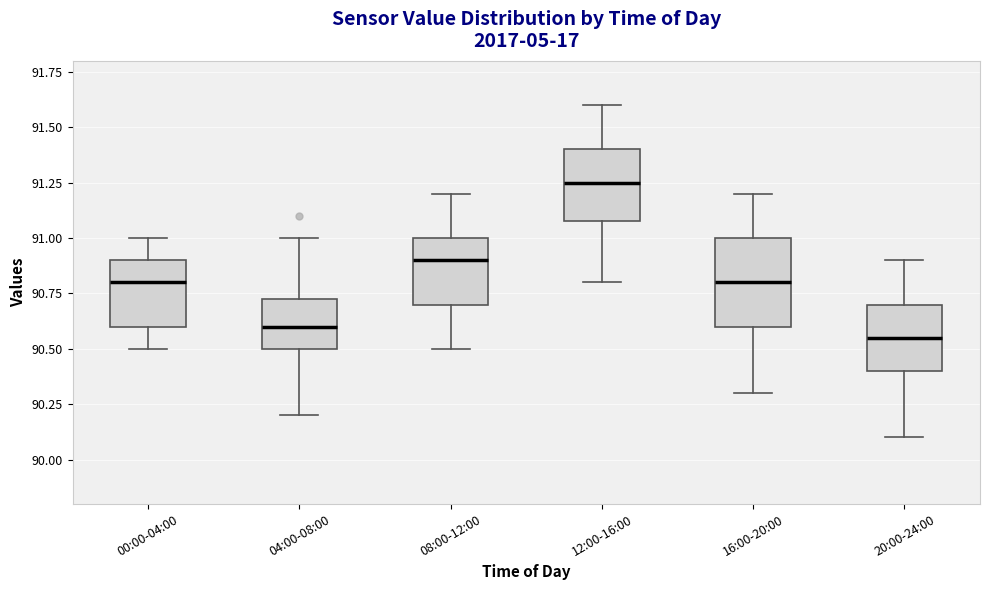

Which box is the tallest, from its lower edge to its upper edge?

16:00-20:00